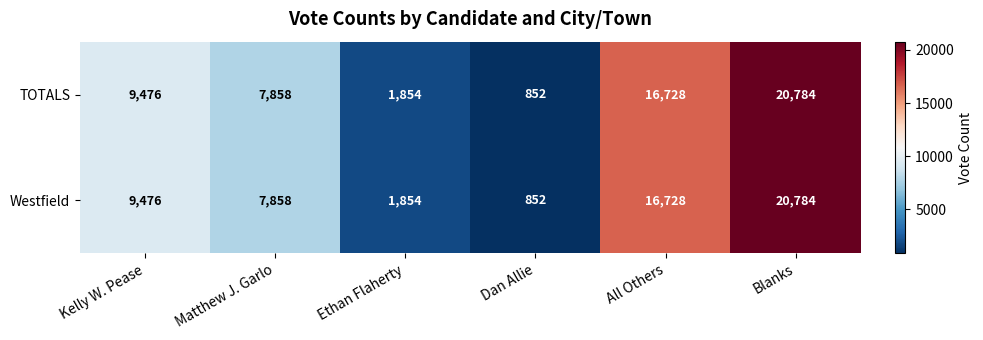

Is it true that TOTALS equals 852 at Dan Allie?

True